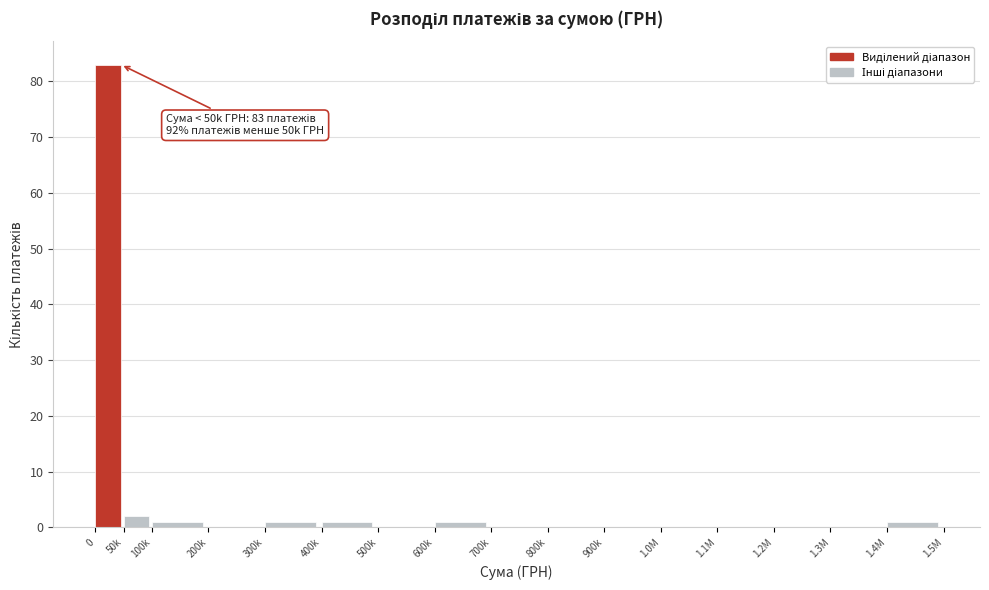

Reading right to left, what are all the values shown in this chart?

1.4M=1	1.3M=0	1.2M=0	1.1M=0	1.0M=0	900k=0	800k=0	700k=0	600k=1	500k=0	400k=1	300k=1	200k=0	100k=1	50k=2	0=83